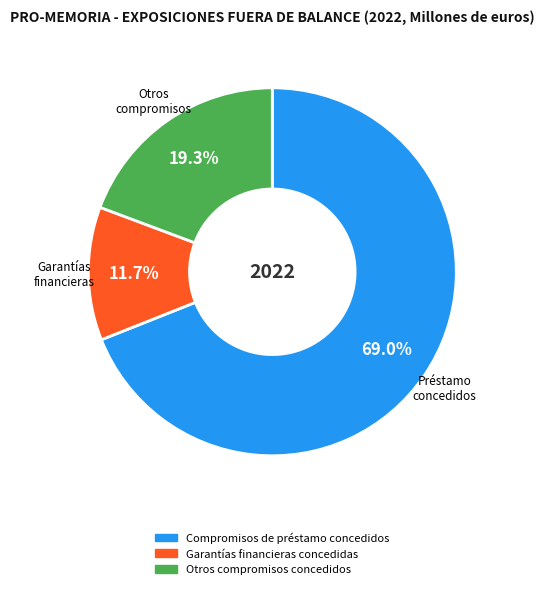

To the nearest percent, what is the difference between the largest and smallest slice percentages?

57%